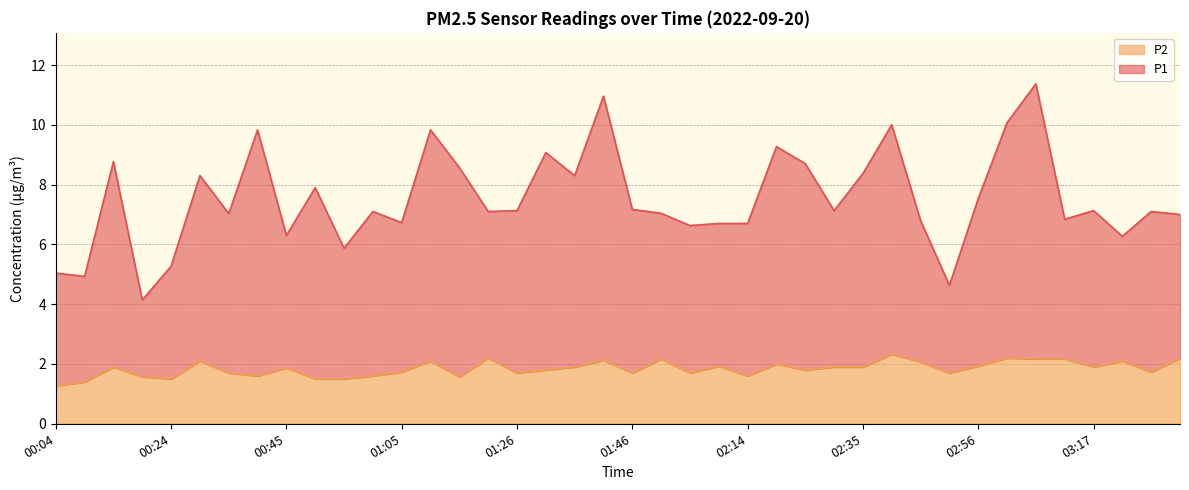

How many interior local valleys does the P1 series have?

13